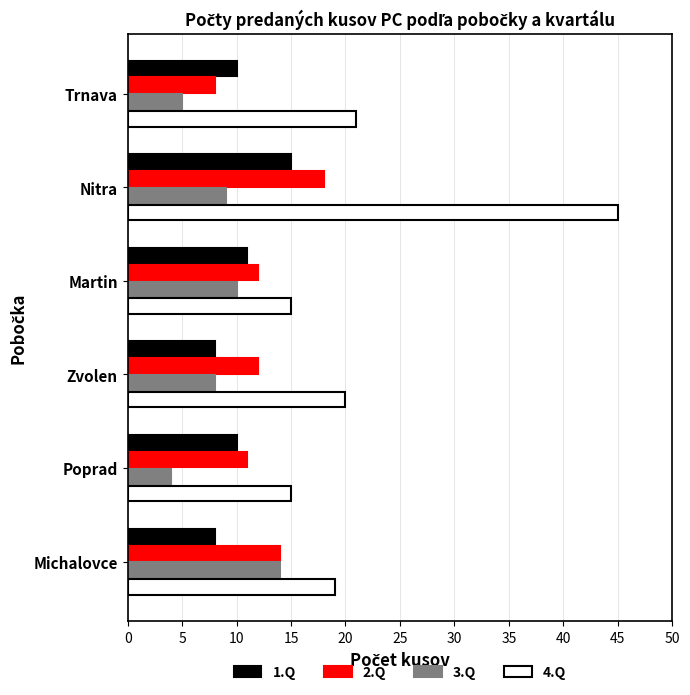

What is the spread (max minus min) of values at Trnava?

16